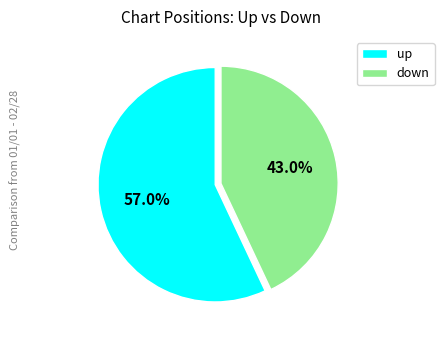

True or false: down accounts for 43% of the total.

True